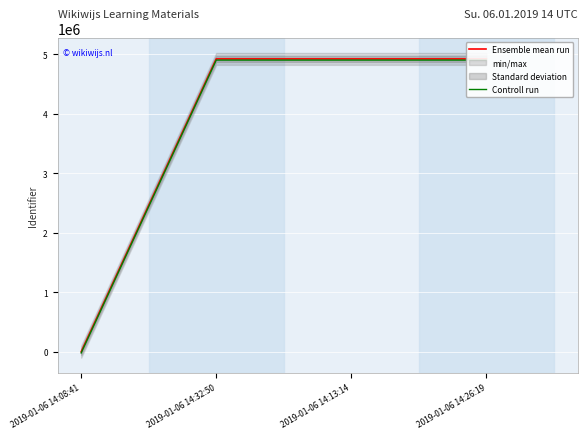

What is the label of the 4th point from the right?

2019-01-06 14:08:41